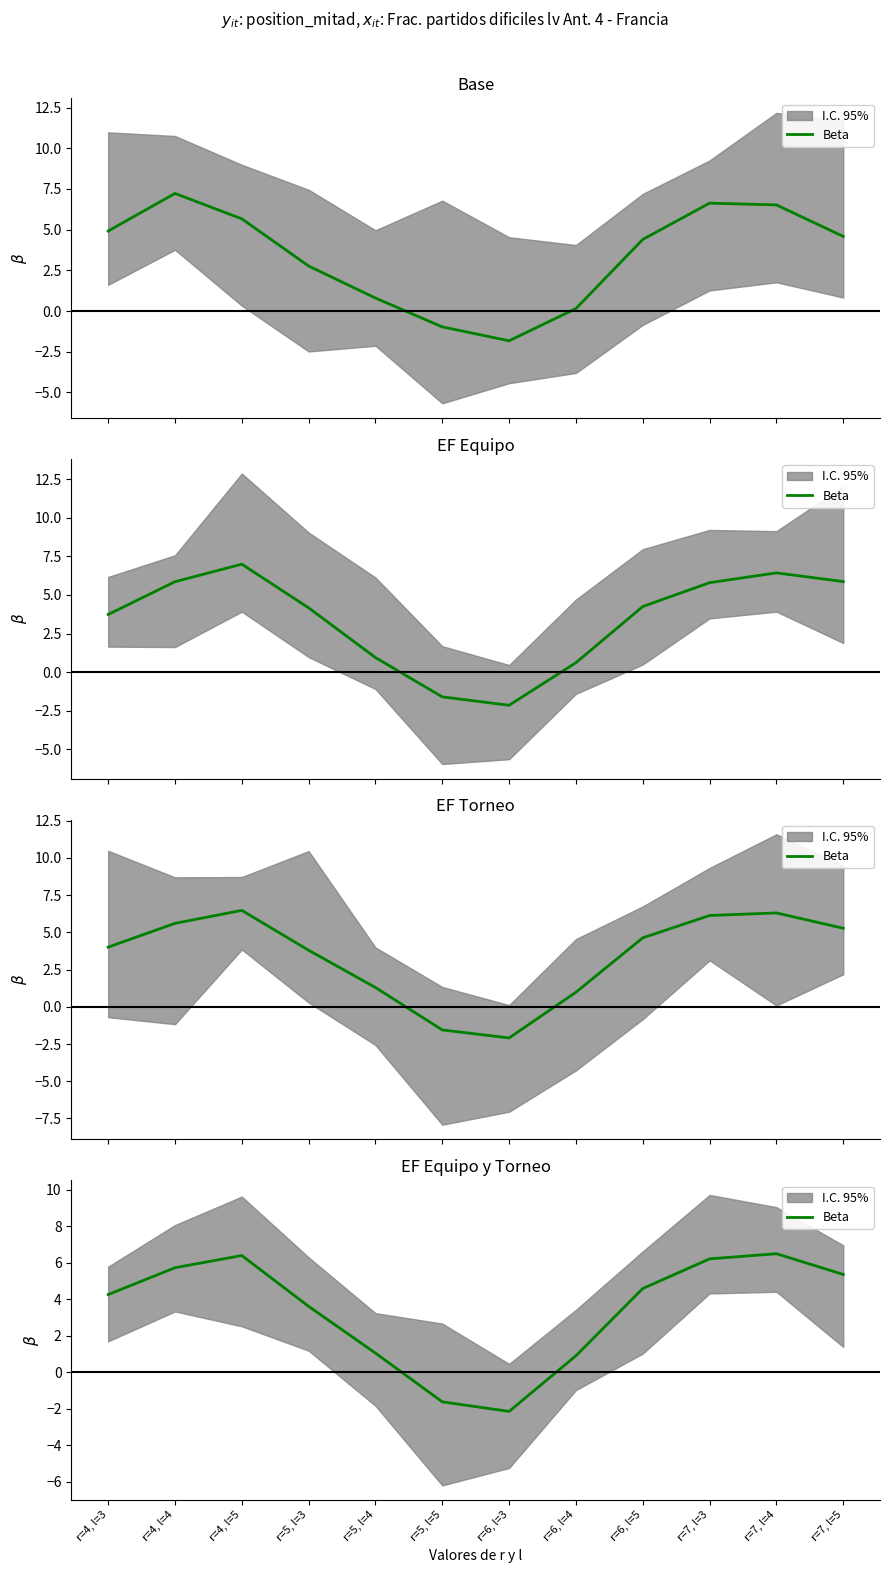

What is the maximum value shown in the chart?

6.5